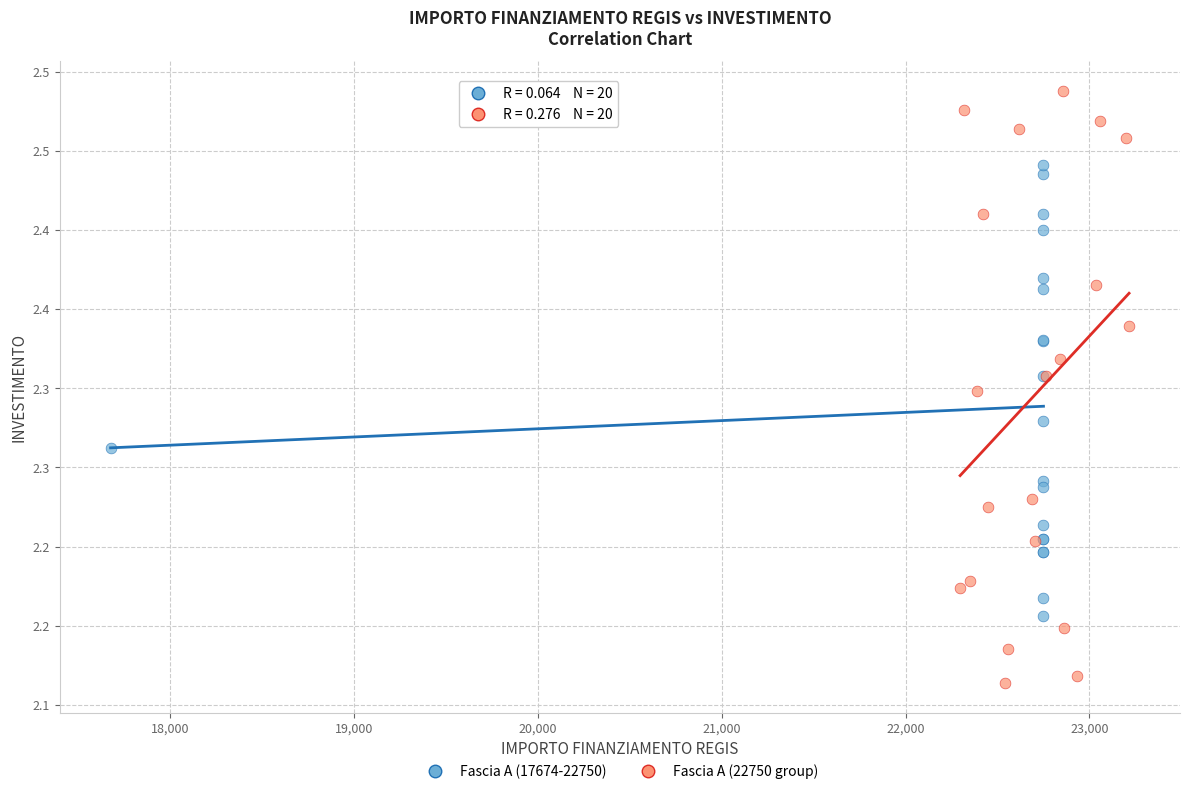

Which series has the largest Y range (max minus min)?

Fascia A (22750 group)